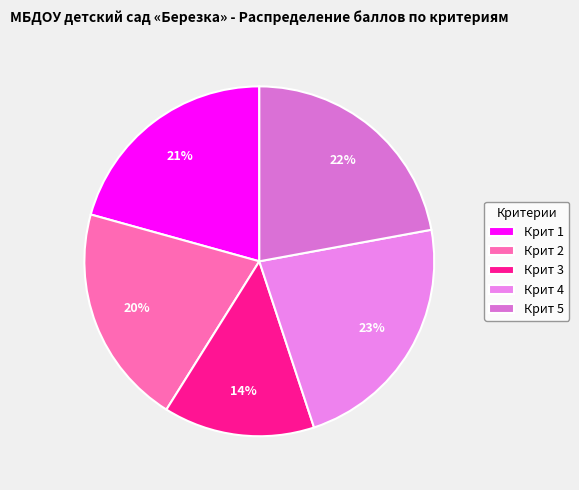

Count the number of slices in the pie.

5